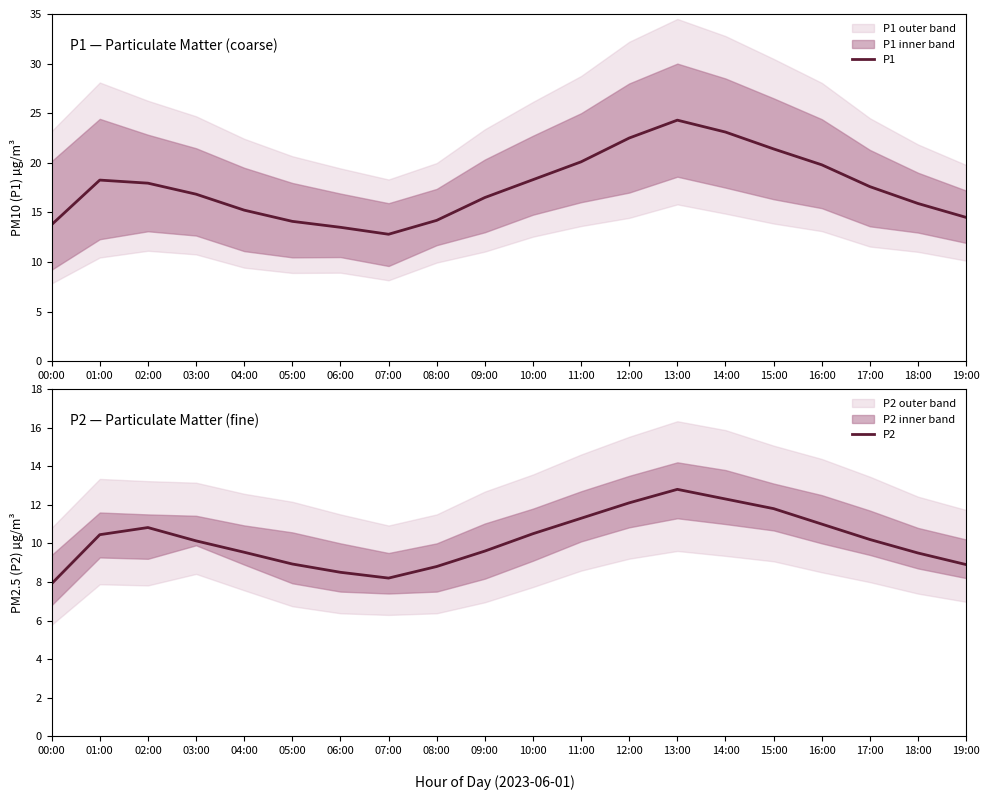

Is this an area chart (filled region under the line)?

No